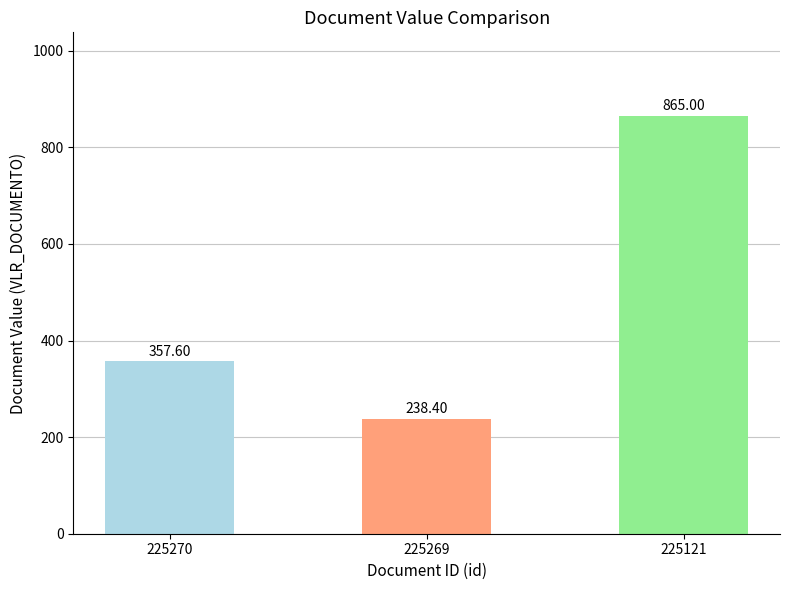

True or false: the data shows 389.3 at 225121.

False